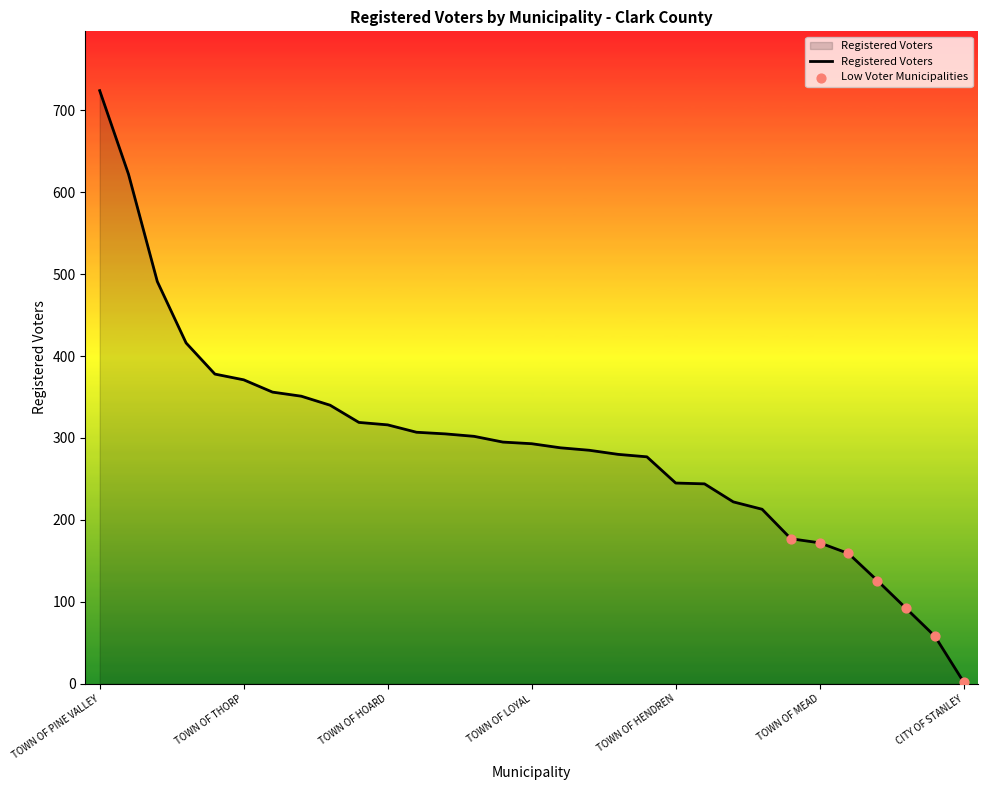

What is the greatest value displayed?

724